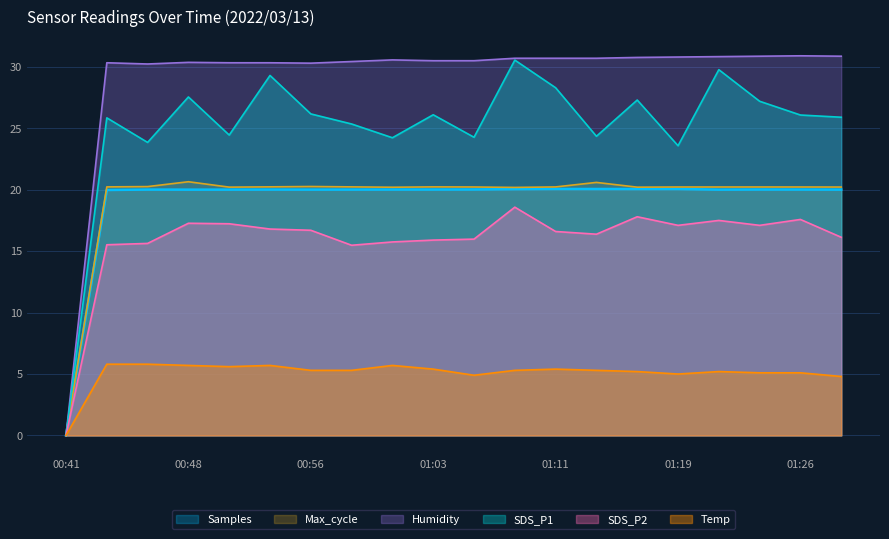

Where is SDS_P1 nearest to the value 15?

01:19